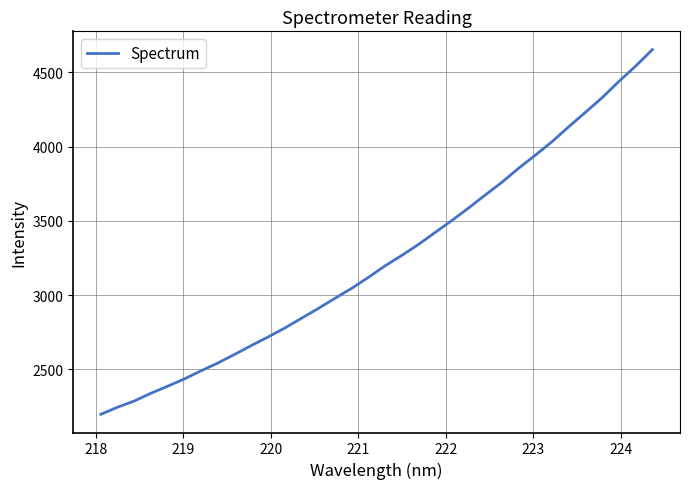

True or false: there are more than 1 points higher than both neighbors.

False